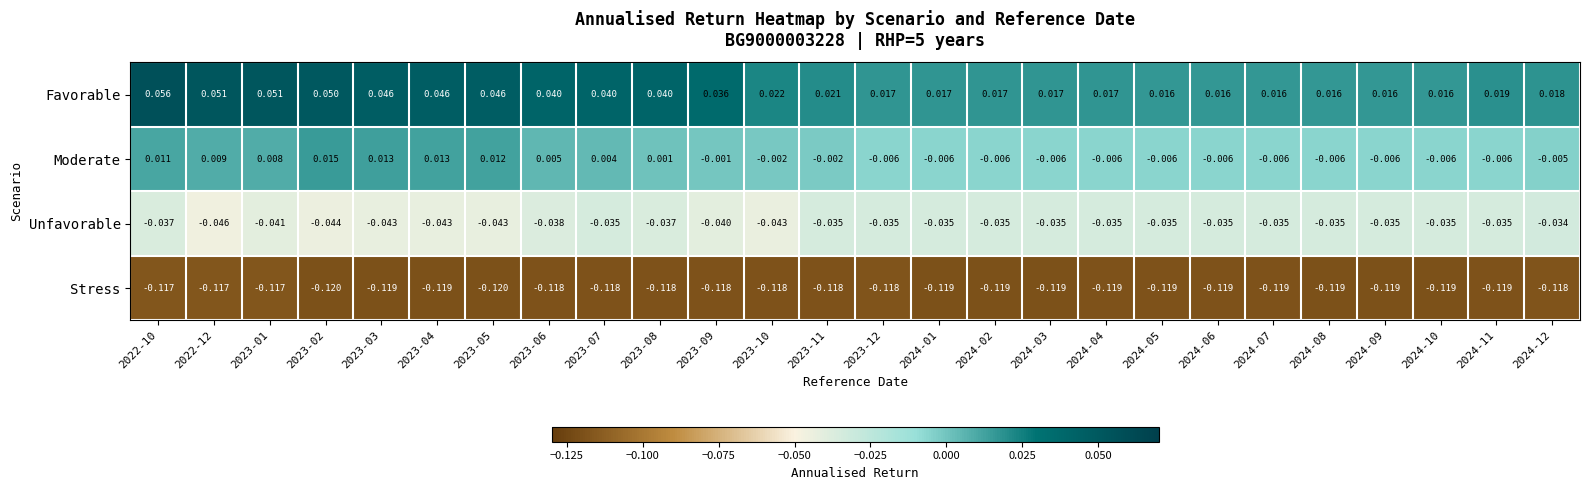

Which series has the largest total across all categories?

Favorable